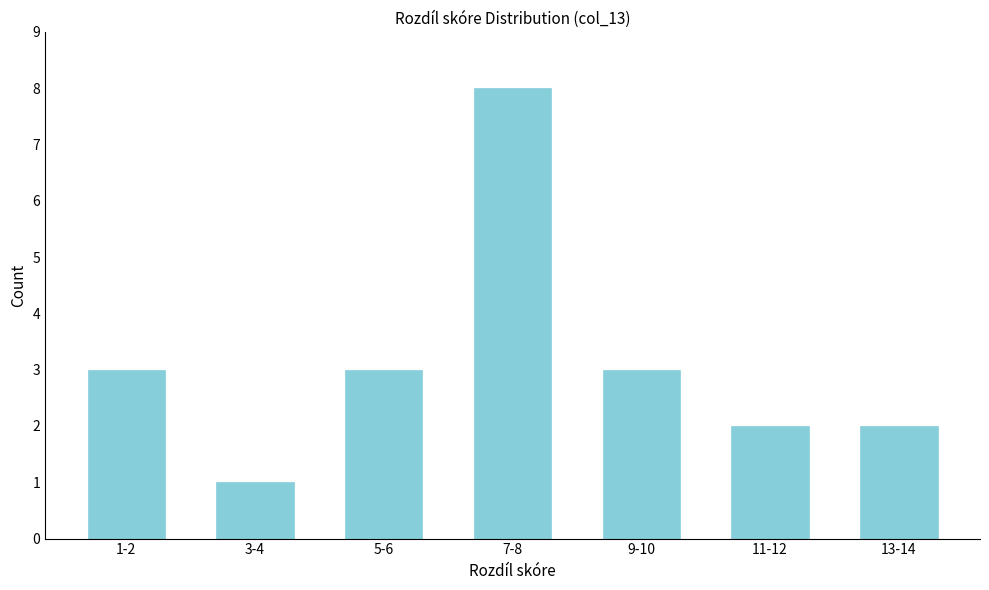

Reading right to left, transcribe all the data shown in this chart.

2	2	3	8	3	1	3